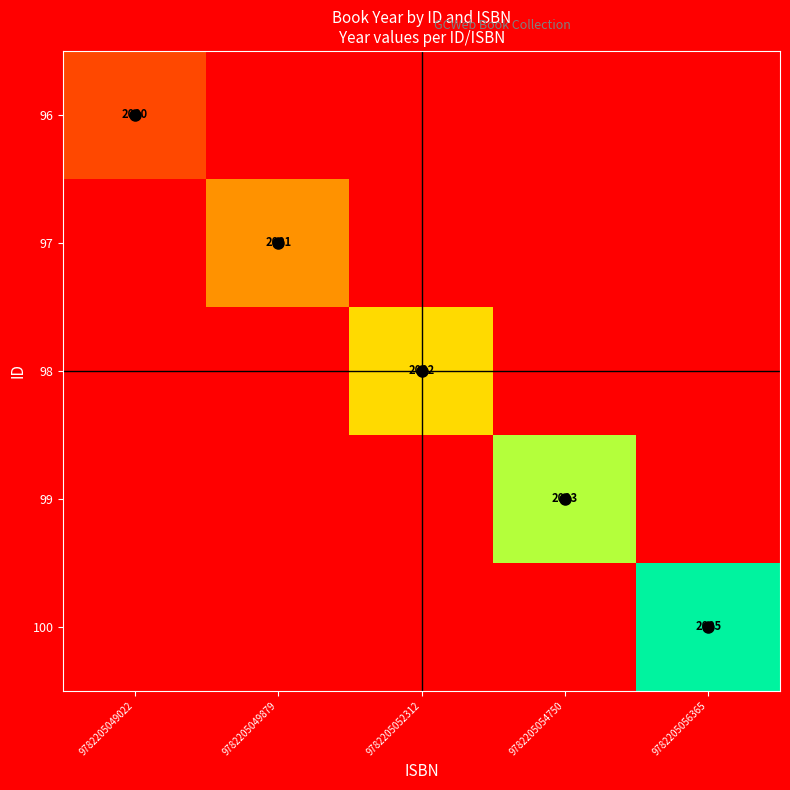

What is the greatest value displayed?

2005.0